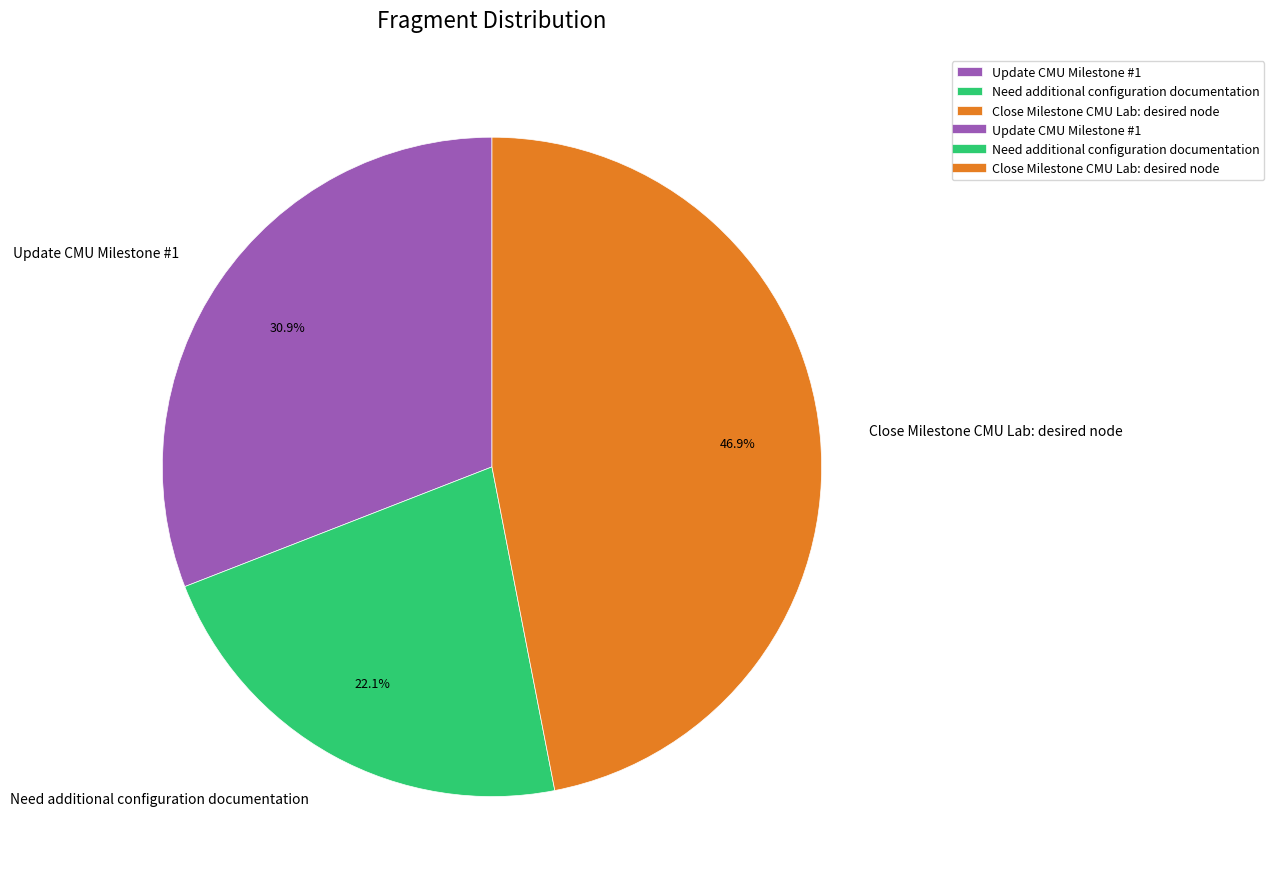

The Update CMU Milestone #1 slice represents 31% of the pie. True or false?

True